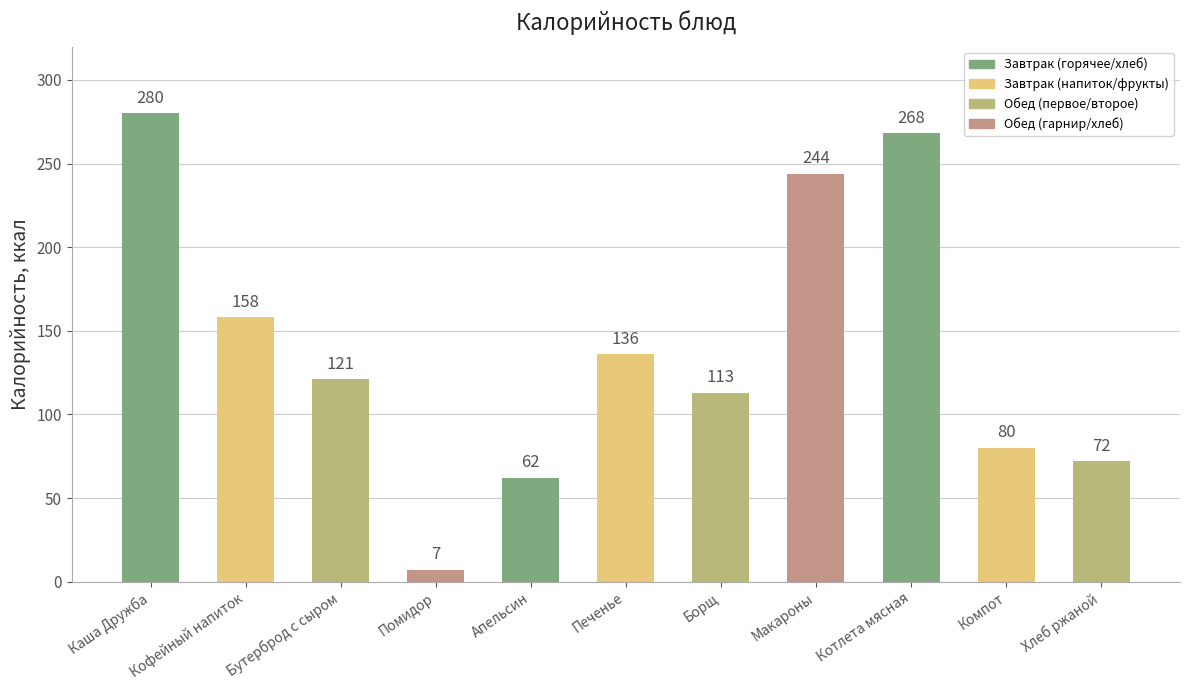

At which label is the value closest to 143?

Печенье